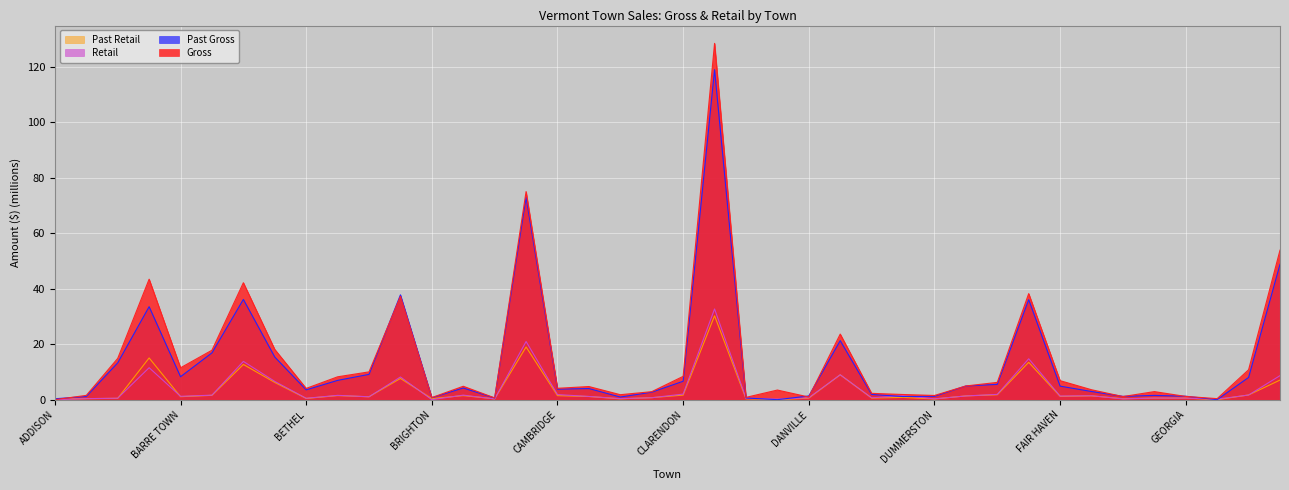

Reading left to right, extract all data points from this chart.

Gross: ADDISON=0.0	ALBURGH=1.5	ARLINGTON=14.9	BARRE=43.5	BARRE TOWN=11.5	BARTON=17.8	BENNINGTON=42.2	BERLIN=18.1	BETHEL=4.1	BRADFORD=8.2	BRANDON=10.0	BRATTLEBORO=37.3	BRIGHTON=0.8	BRISTOL=4.8	BURKE=0.6	BURLINGTON=75.1	CAMBRIDGE=4.1	CASTLETON=4.7	CHARLOTTE=1.8	CHESTER=2.9	CLARENDON=8.4	COLCHESTER=128.5	CRAFTSBURY=0.8	DANBY=3.5	DANVILLE=0.9	DERBY=23.7	DORSET=2.3	DOVER=1.9	DUMMERSTON=1.5	EAST MONTPELIER=4.9	ENOSBURG=6.2	ESSEX=38.3	FAIR HAVEN=6.9	FAIRFAX=3.6	FAIRLEE=1.1	FERRISBURGH=2.9	GEORGIA=1.2	GRAND ISLE=0.4	HARDWICK=10.8	HARTFORD=53.9
Past Gross: ADDISON=0.3	ALBURGH=1.2	ARLINGTON=13.3	BARRE=33.5	BARRE TOWN=8.3	BARTON=16.9	BENNINGTON=36.2	BERLIN=15.4	BETHEL=3.5	BRADFORD=7.0	BRANDON=9.1	BRATTLEBORO=37.8	BRIGHTON=0.7	BRISTOL=4.2	BURKE=0.6	BURLINGTON=73.0	CAMBRIDGE=3.8	CASTLETON=4.0	CHARLOTTE=0.9	CHESTER=2.7	CLARENDON=6.6	COLCHESTER=119.1	CRAFTSBURY=0.6	DANBY=0.0	DANVILLE=1.3	DERBY=21.3	DORSET=1.9	DOVER=1.1	DUMMERSTON=1.2	EAST MONTPELIER=4.9	ENOSBURG=5.5	ESSEX=36.1	FAIR HAVEN=4.9	FAIRFAX=2.9	FAIRLEE=1.2	FERRISBURGH=1.5	GEORGIA=1.2	GRAND ISLE=0.0	HARDWICK=8.0	HARTFORD=48.8
Retail: ADDISON=0.0	ALBURGH=0.4	ARLINGTON=0.5	BARRE=11.5	BARRE TOWN=1.2	BARTON=1.6	BENNINGTON=13.8	BERLIN=6.6	BETHEL=0.5	BRADFORD=1.6	BRANDON=1.0	BRATTLEBORO=8.2	BRIGHTON=0.0	BRISTOL=1.6	BURKE=0.3	BURLINGTON=21.0	CAMBRIDGE=1.8	CASTLETON=1.2	CHARLOTTE=0.4	CHESTER=0.7	CLARENDON=2.0	COLCHESTER=32.7	CRAFTSBURY=0.6	DANBY=0.2	DANVILLE=0.7	DERBY=9.0	DORSET=0.7	DOVER=1.4	DUMMERSTON=0.3	EAST MONTPELIER=1.3	ENOSBURG=1.9	ESSEX=14.7	FAIR HAVEN=1.3	FAIRFAX=1.4	FAIRLEE=0.3	FERRISBURGH=0.6	GEORGIA=0.6	GRAND ISLE=0.2	HARDWICK=1.7	HARTFORD=8.7
Past Retail: ADDISON=0.1	ALBURGH=0.4	ARLINGTON=0.5	BARRE=15.0	BARRE TOWN=1.1	BARTON=1.6	BENNINGTON=12.7	BERLIN=6.2	BETHEL=0.4	BRADFORD=1.5	BRANDON=1.0	BRATTLEBORO=7.7	BRIGHTON=0.4	BRISTOL=1.5	BURKE=0.3	BURLINGTON=19.0	CAMBRIDGE=1.4	CASTLETON=1.1	CHARLOTTE=0.3	CHESTER=0.7	CLARENDON=1.6	COLCHESTER=30.3	CRAFTSBURY=0.3	DANBY=0.0	DANVILLE=0.5	DERBY=9.0	DORSET=0.6	DOVER=0.8	DUMMERSTON=0.2	EAST MONTPELIER=1.4	ENOSBURG=1.8	ESSEX=13.5	FAIR HAVEN=1.2	FAIRFAX=1.4	FAIRLEE=0.4	FERRISBURGH=0.6	GEORGIA=0.6	GRAND ISLE=0.0	HARDWICK=1.7	HARTFORD=7.1